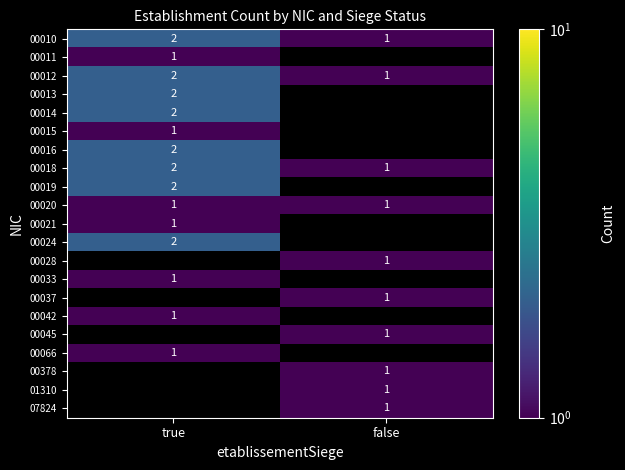

The value of 00010 at false is 0. True or false?

False